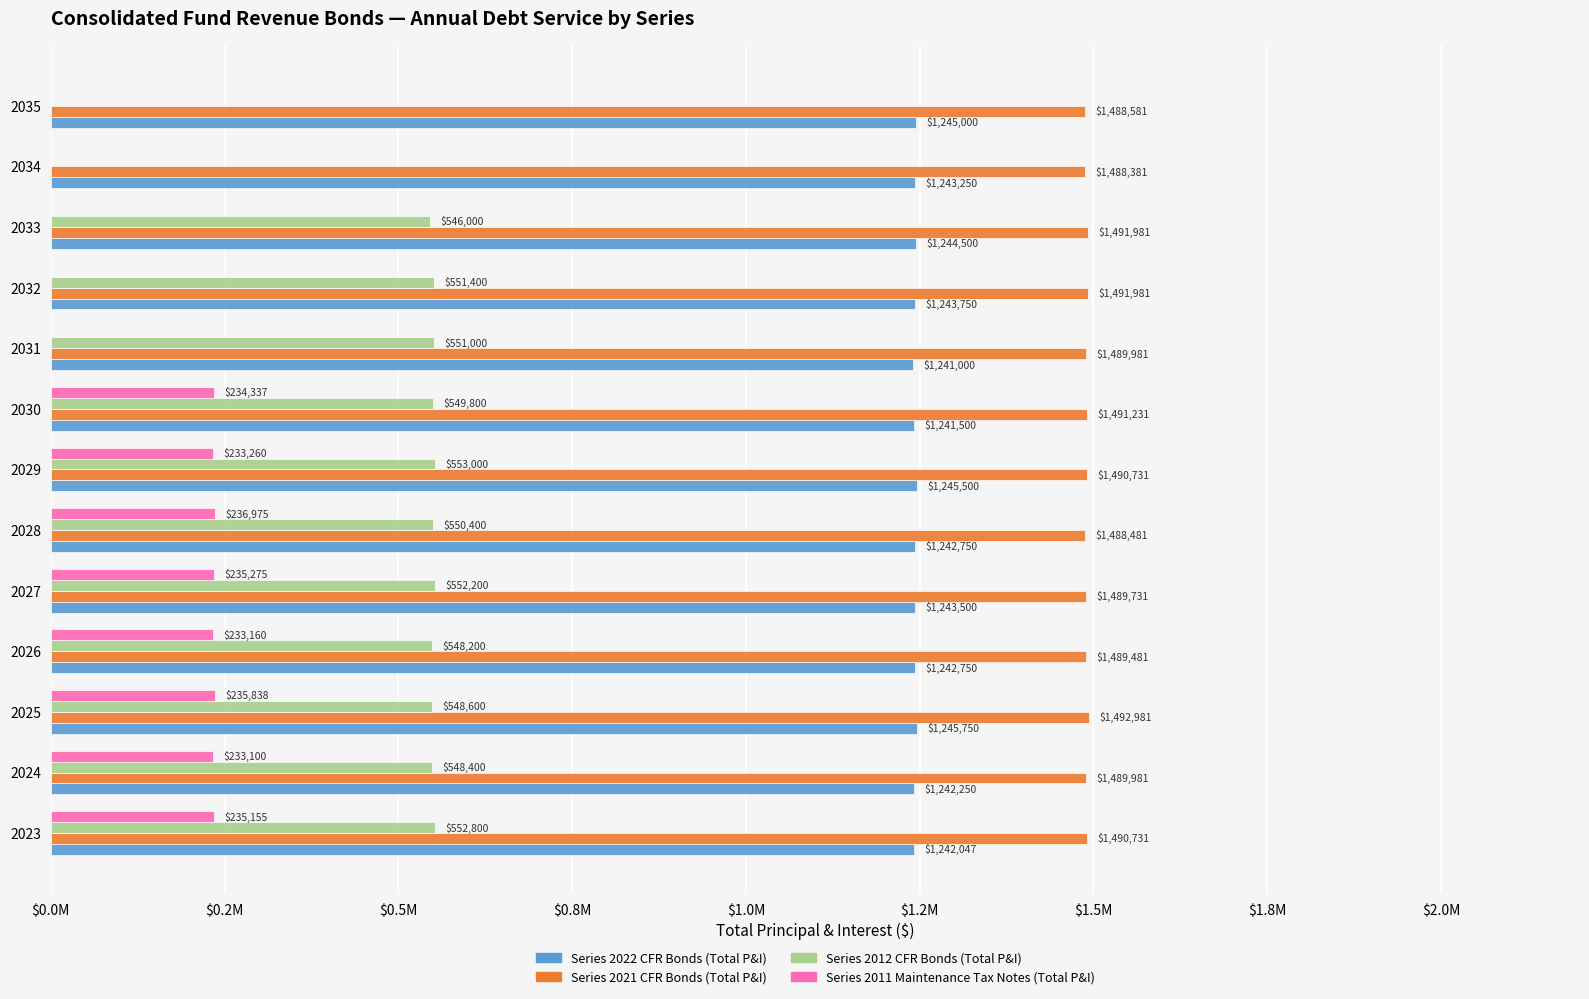

Which series has the largest range (max minus min)?

Series 2012 CFR Bonds (Total P&I)